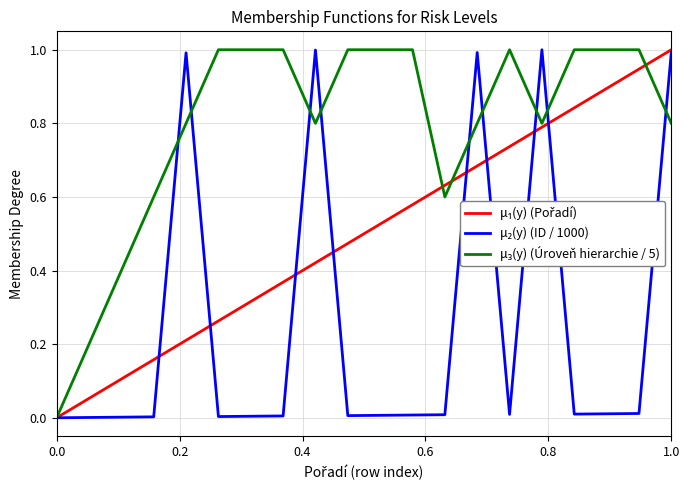

What is the maximum value shown in the chart?

1.0